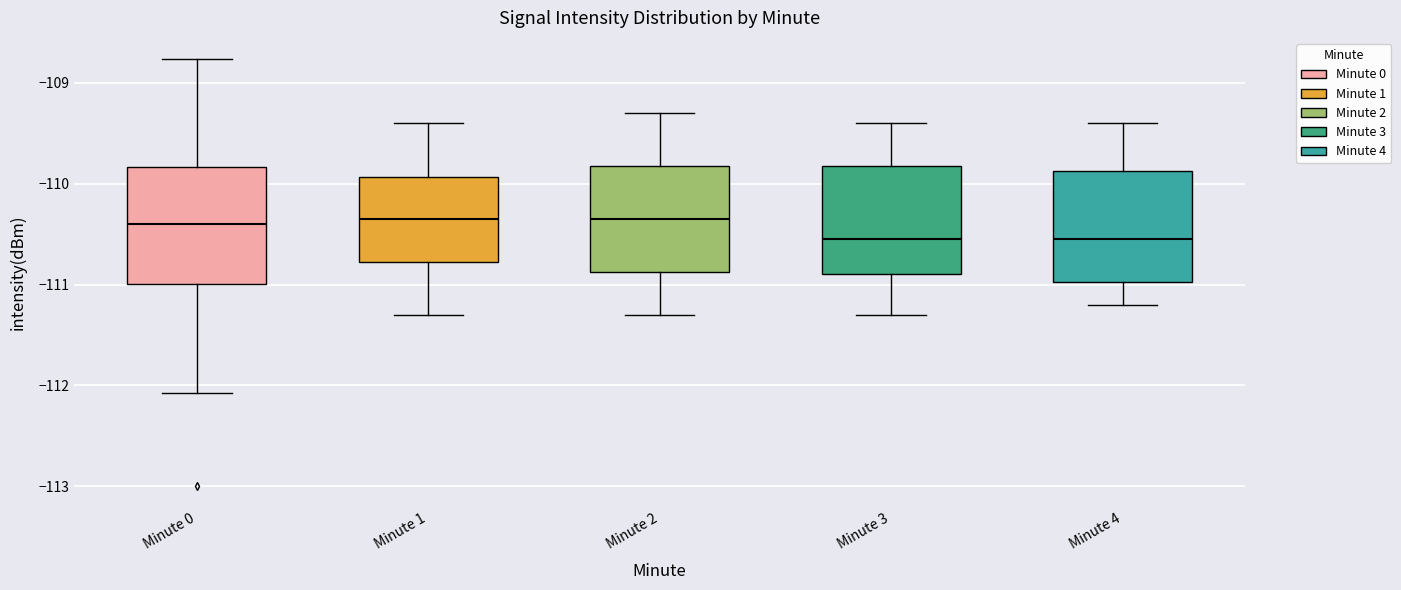

Reading left to right, transcribe this box plot: for each box, give where its median line is, the range the box spans, and where its two whiskers end, as read against the y-axis. The values are not printed on the chart, so give them approximately, as read against the axis.

Minute 0: median -110.4, box -111.0 to -109.8, whiskers -112.1 to -108.8
Minute 1: median -110.3, box -110.8 to -109.9, whiskers -111.3 to -109.4
Minute 2: median -110.3, box -110.9 to -109.8, whiskers -111.3 to -109.3
Minute 3: median -110.5, box -110.9 to -109.8, whiskers -111.3 to -109.4
Minute 4: median -110.5, box -111.0 to -109.9, whiskers -111.2 to -109.4